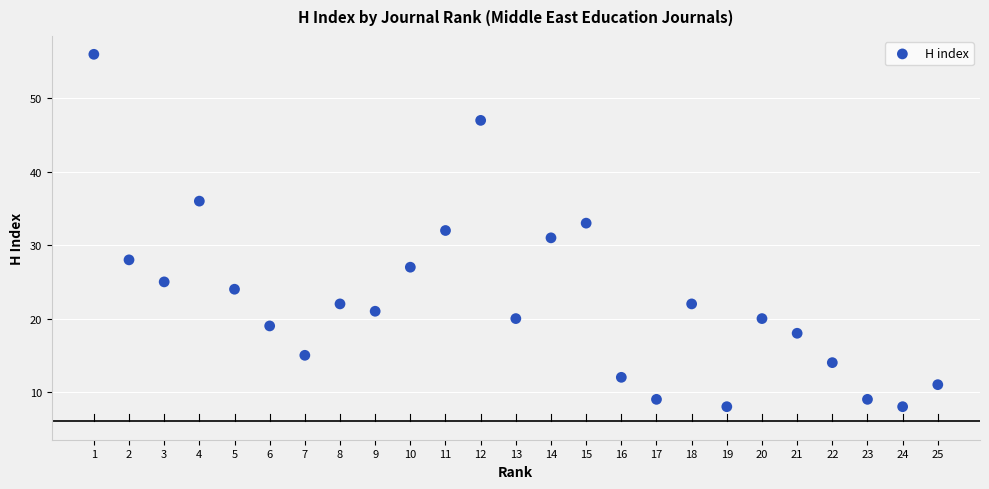

What is the range of Y values (max minus min)?

48